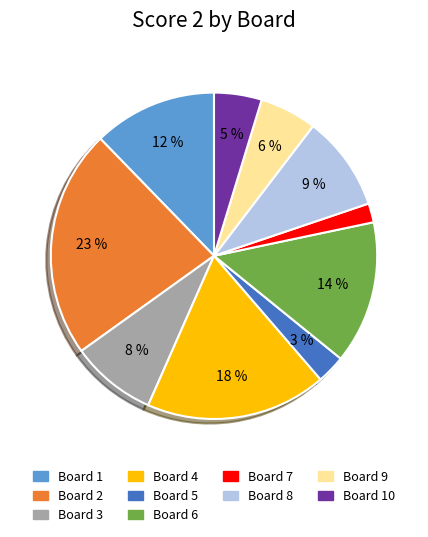

Is there a majority slice in this chart?

No